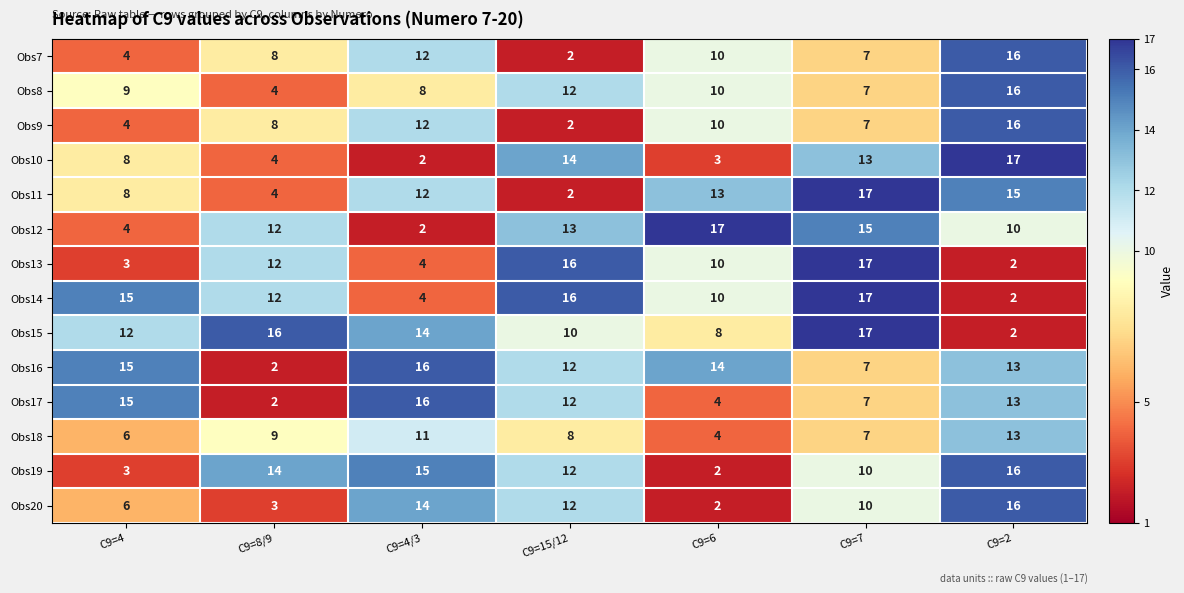

What is the spread (max minus min) of values at C9=15/12?

14